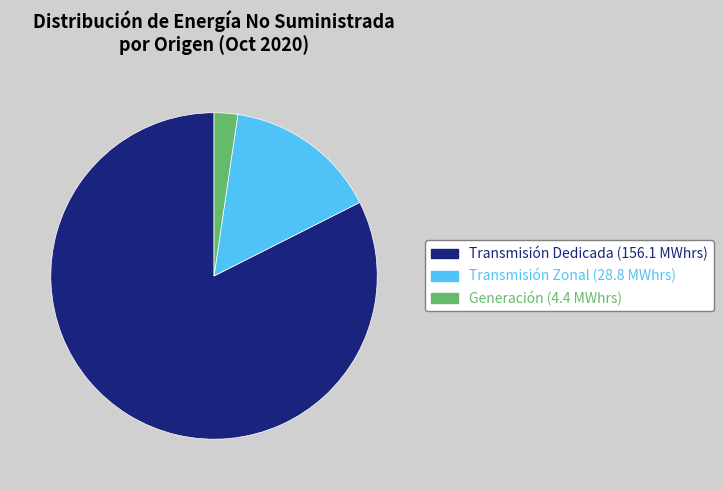

Do Transmisión Zonal and Transmisión Dedicada together represent more than half of the pie?

Yes